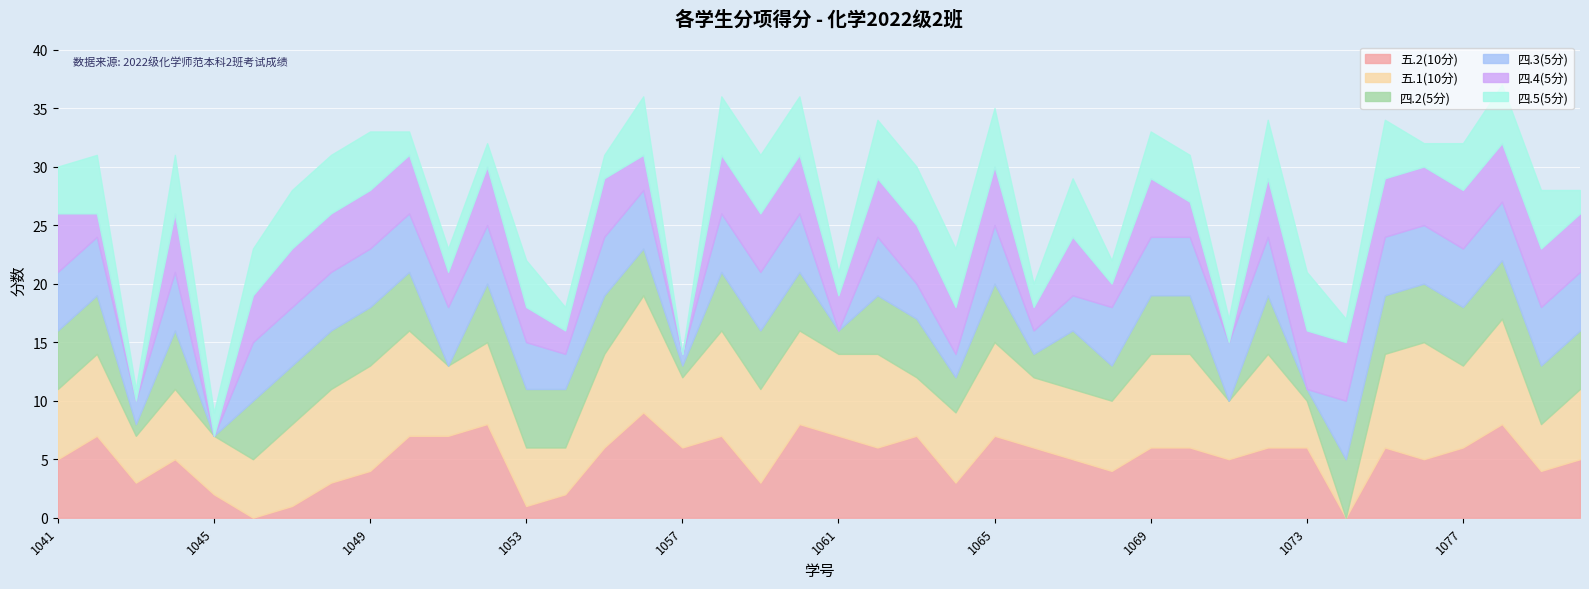

Is the value of 五.1(10分) at 2022091062 greater than the value of 四.3(5分) at 2022091060?

Yes